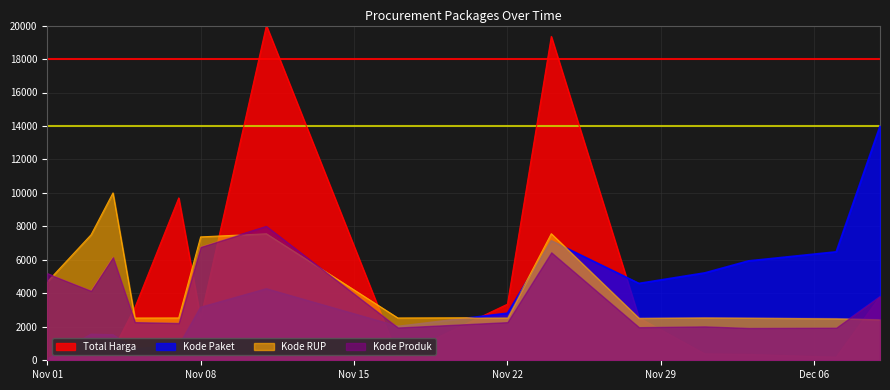

At which category is the sum across all series the highest?

2021-11-24